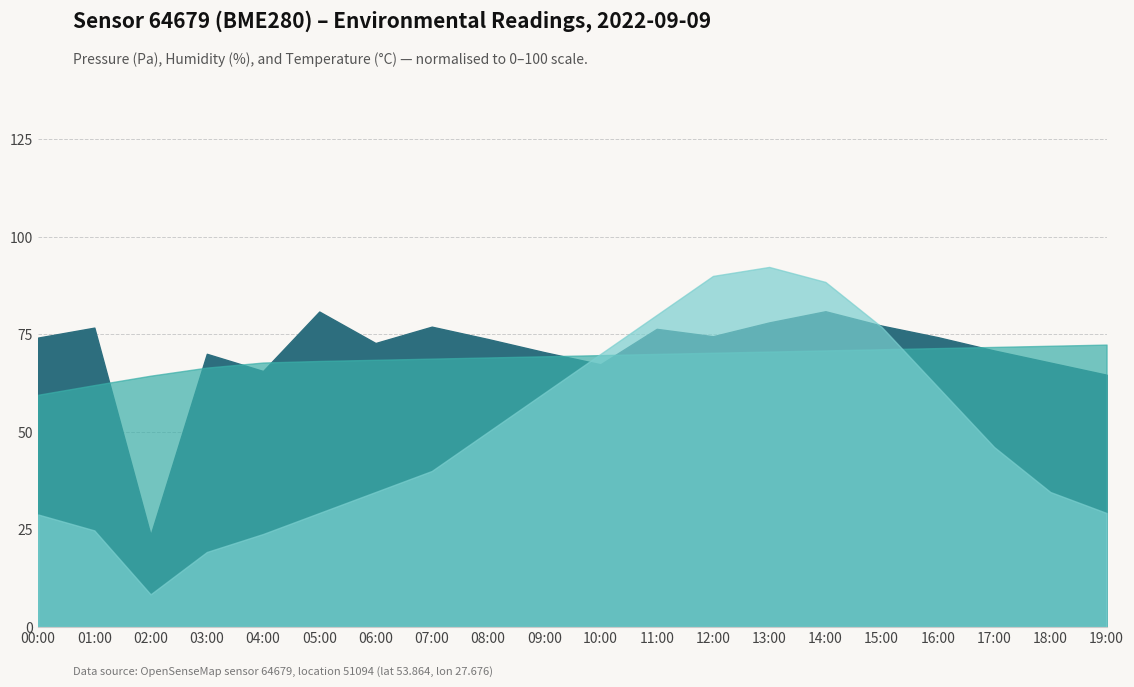

True or false: pressure and humidity cross at least once.

False